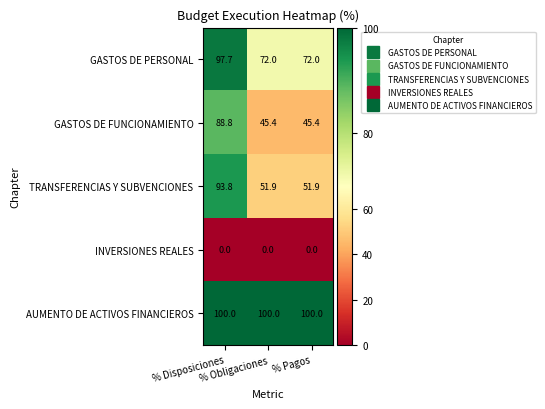

List the series in order of their peak value, highest first.

AUMENTO DE ACTIVOS FINANCIEROS, GASTOS DE PERSONAL, TRANSFERENCIAS Y SUBVENCIONES, GASTOS DE FUNCIONAMIENTO, INVERSIONES REALES